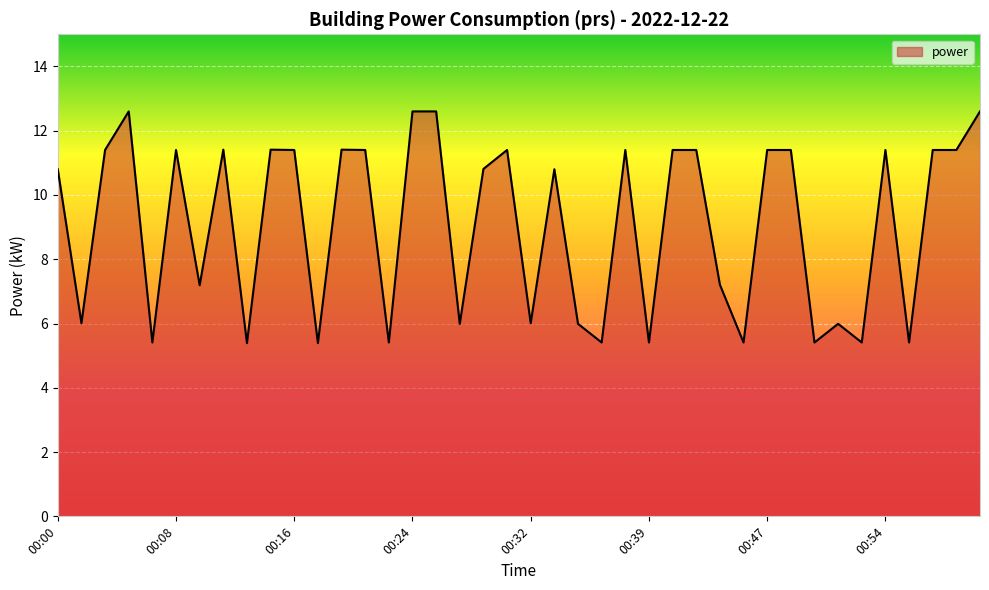

What is the smallest value displayed?

5.4